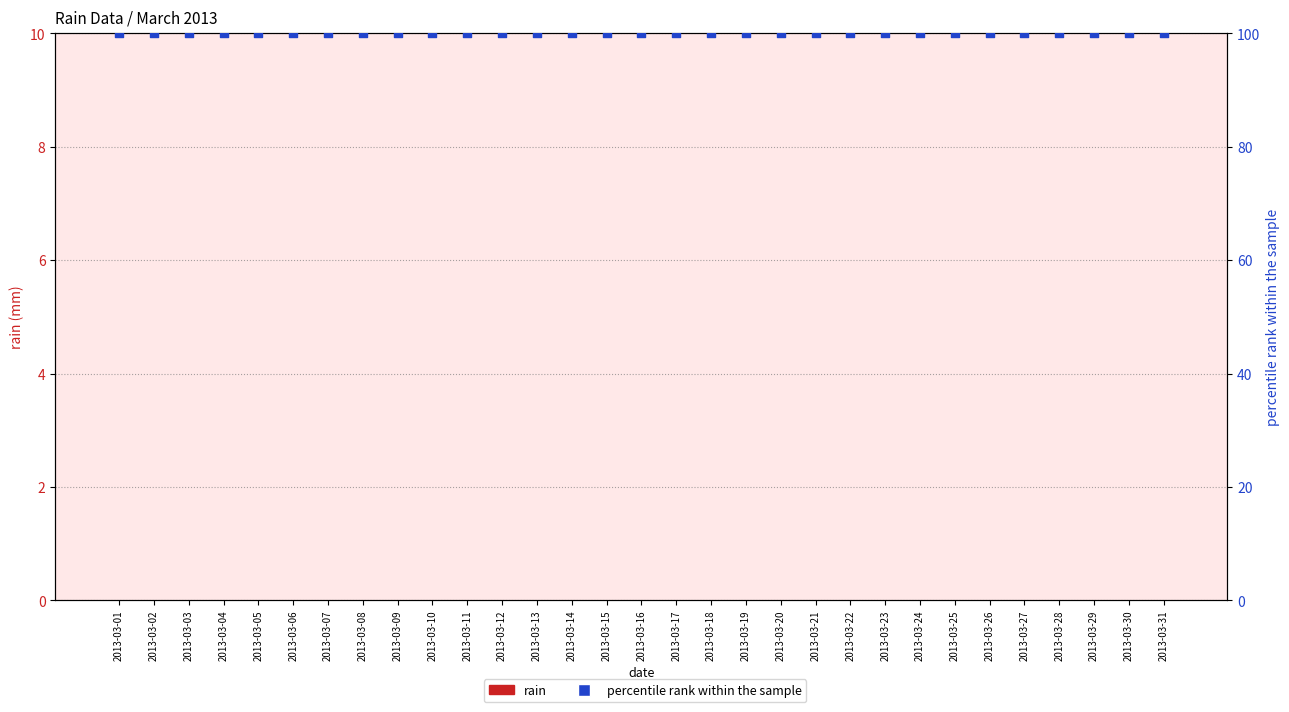

At which category is the sum across all series the highest?

2013-03-01